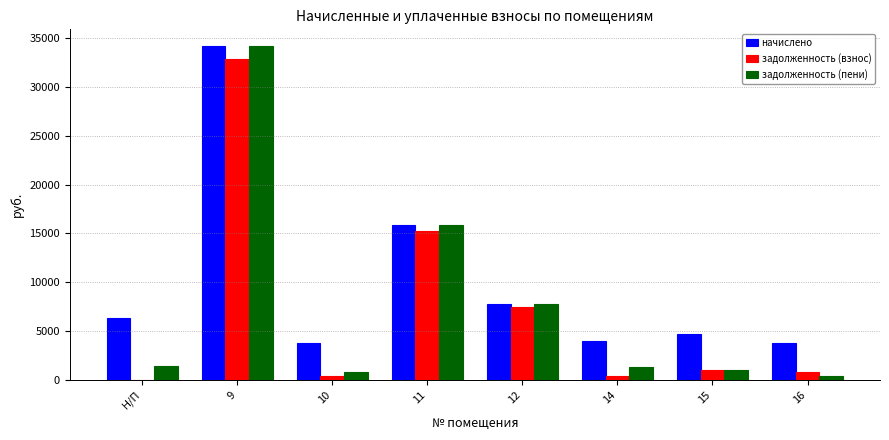

Is it true that начислено equals 6372.0 at Н/П?

True